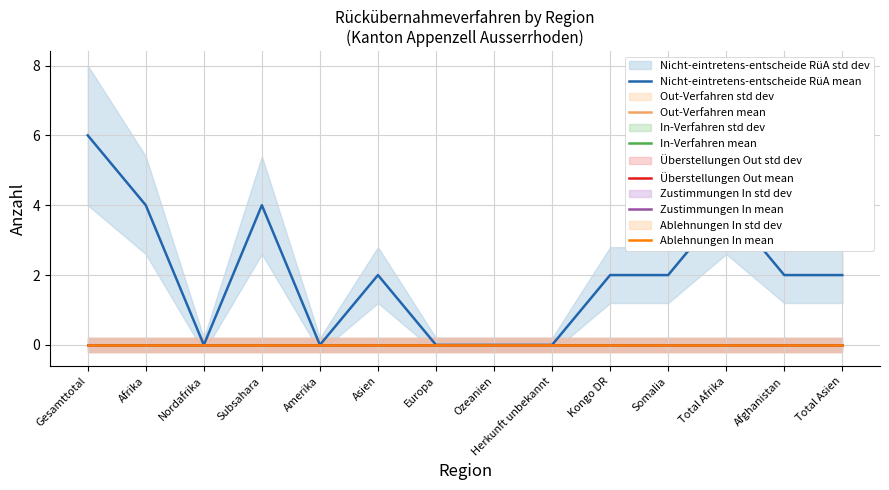

At which category is the sum across all series the highest?

Gesamttotal